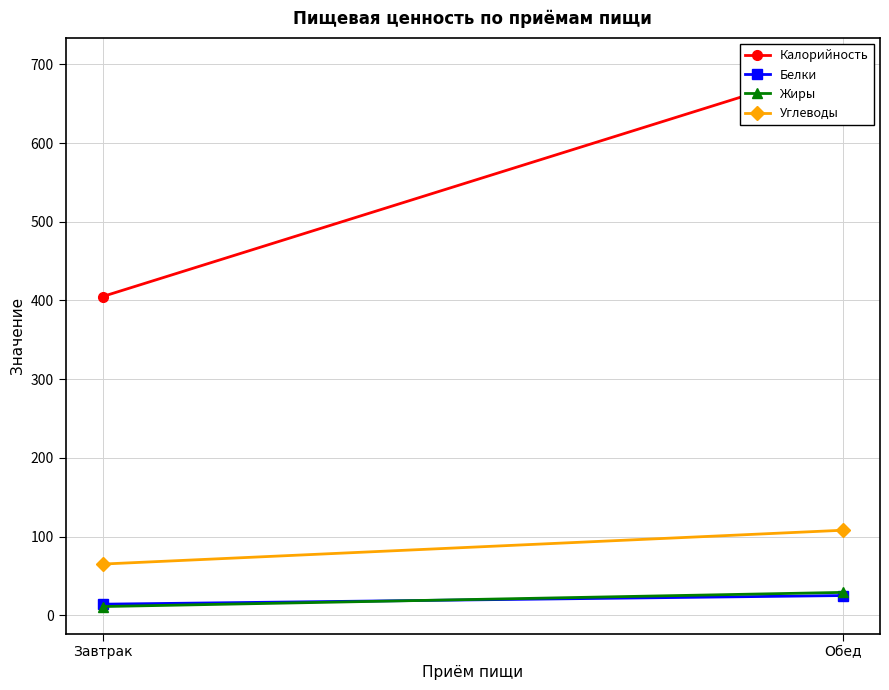

What are all the series names shown in the legend?

Калорийность, Белки, Жиры, Углеводы